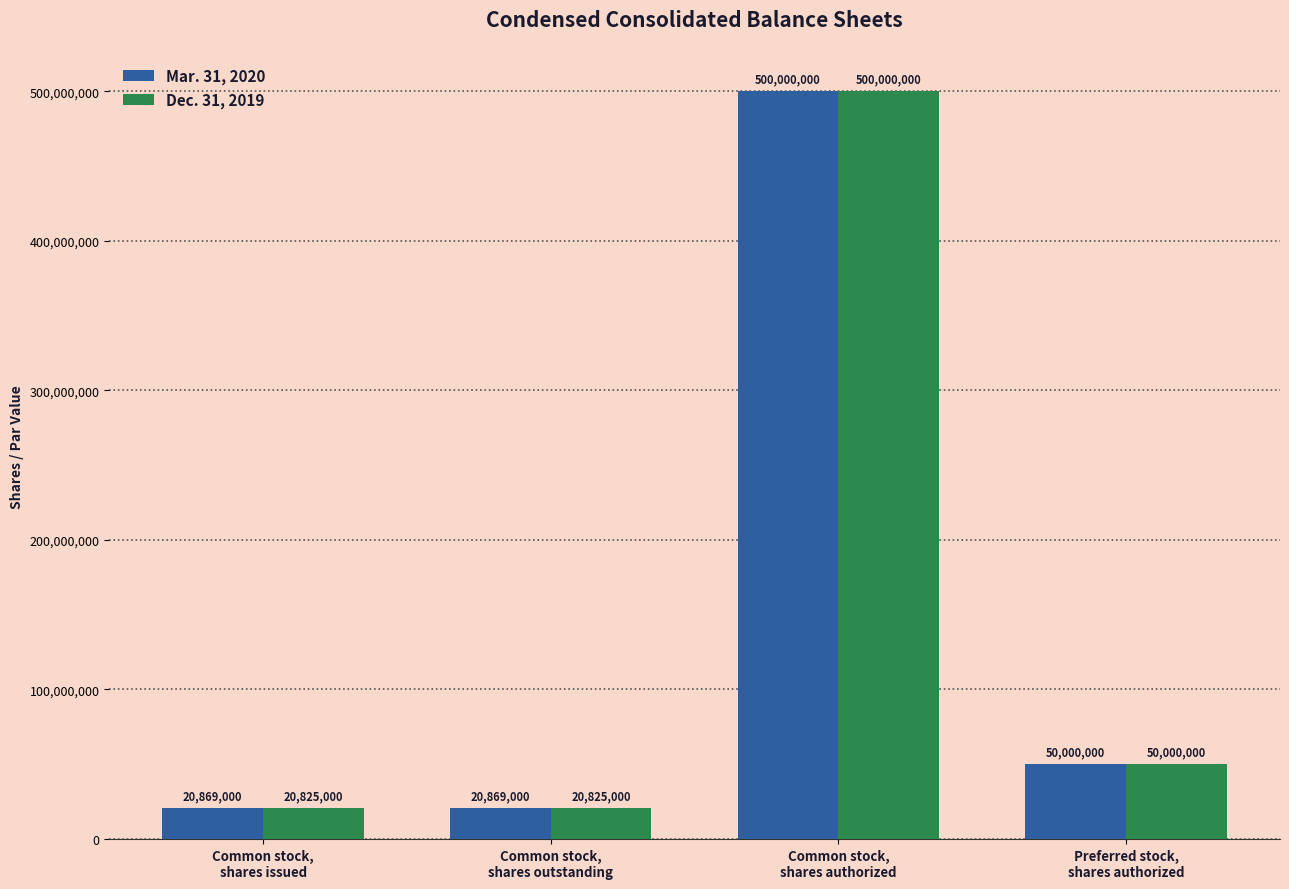

Rank the series by their average value, from highest to lowest.

Mar. 31, 2020, Dec. 31, 2019